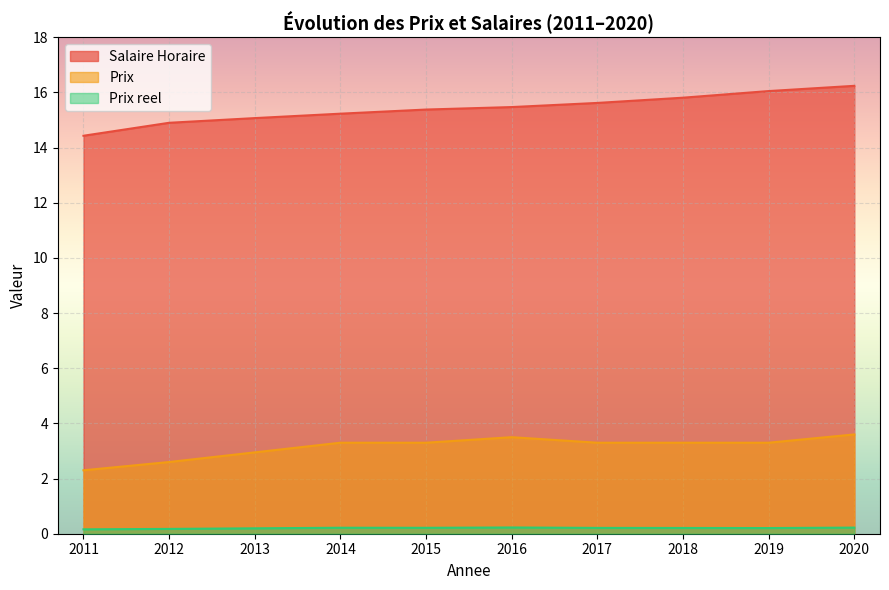

Is it true that Prix reel equals 0.2 at 2019?

True